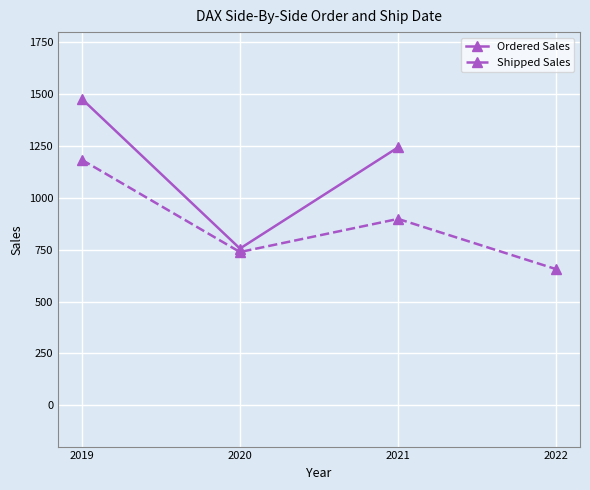

At 2020, list the series in order from largest to smallest.

Ordered Sales, Shipped Sales